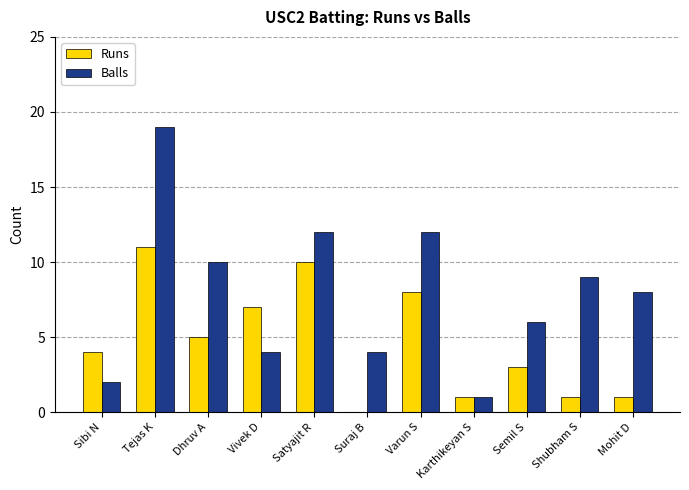

Reading right to left, list all the values displayed in this chart.

Runs: 1	1	3	1	8	0	10	7	5	11	4
Balls: 8	9	6	1	12	4	12	4	10	19	2